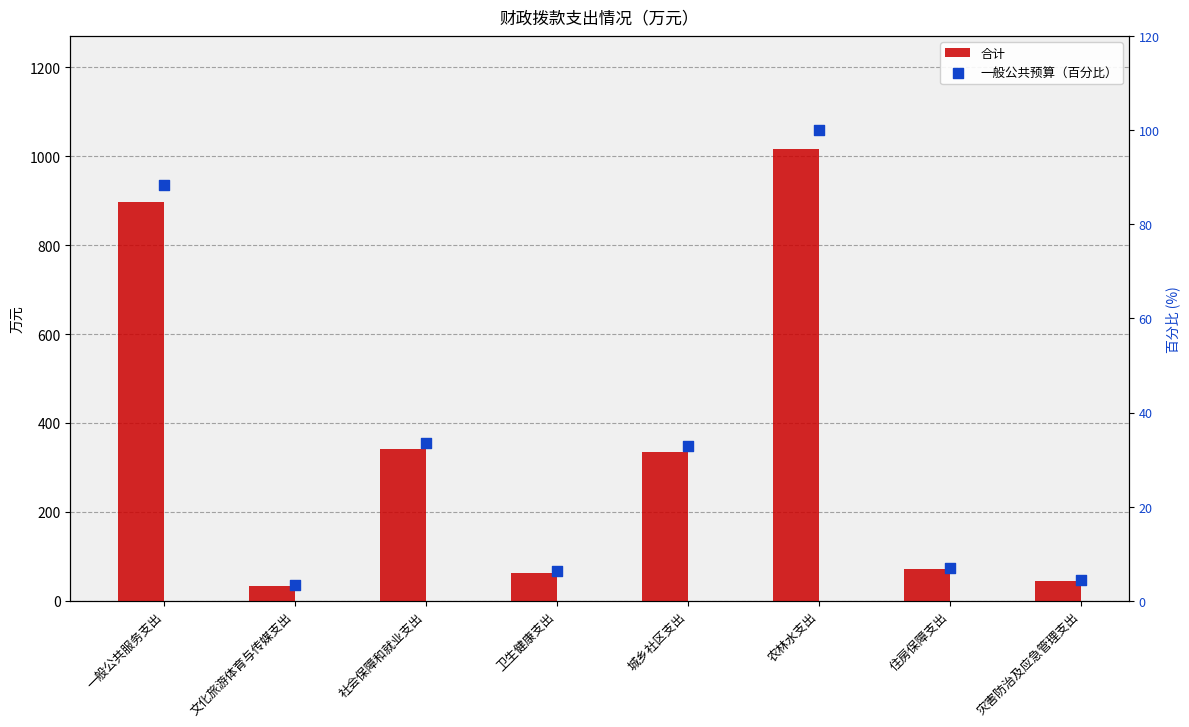

Which series has the largest total across all categories?

合计